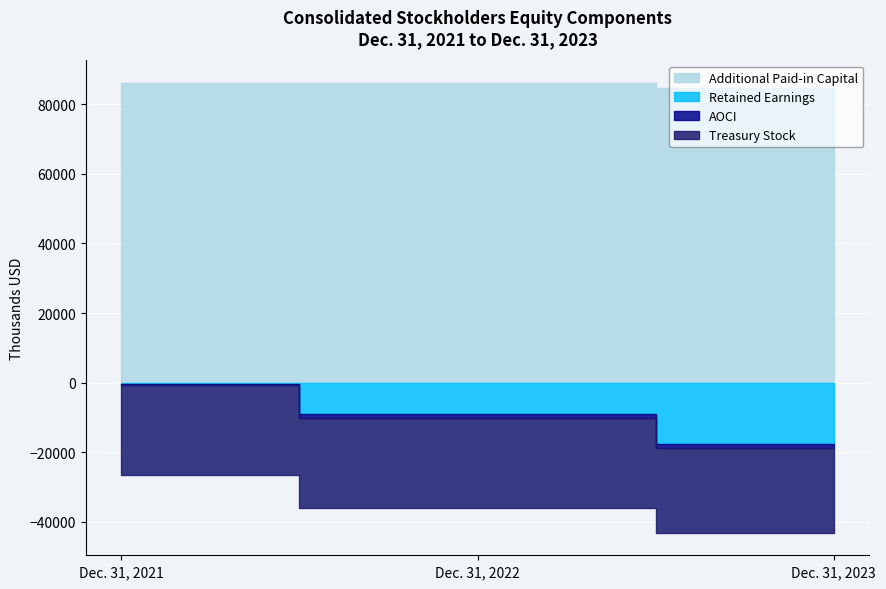

Rank the series at Dec. 31, 2021 from lowest to highest value.

Treasury Stock, AOCI, Retained Earnings, Additional Paid-in Capital